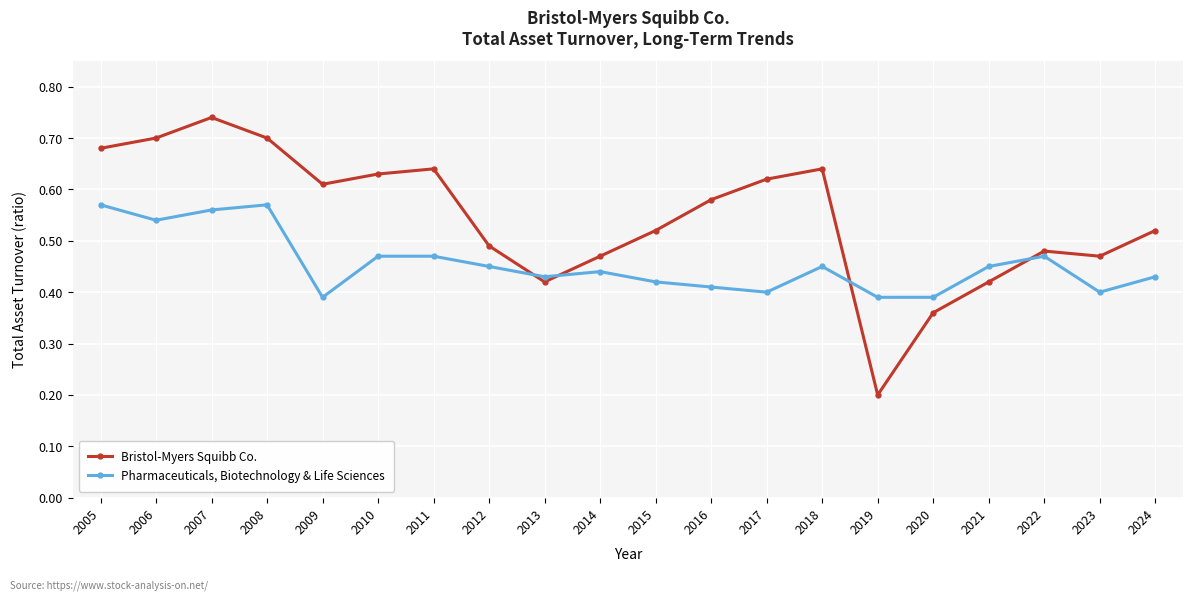

True or false: Bristol-Myers Squibb Co. and Pharmaceuticals, Biotechnology & Life Sciences cross at least once.

True